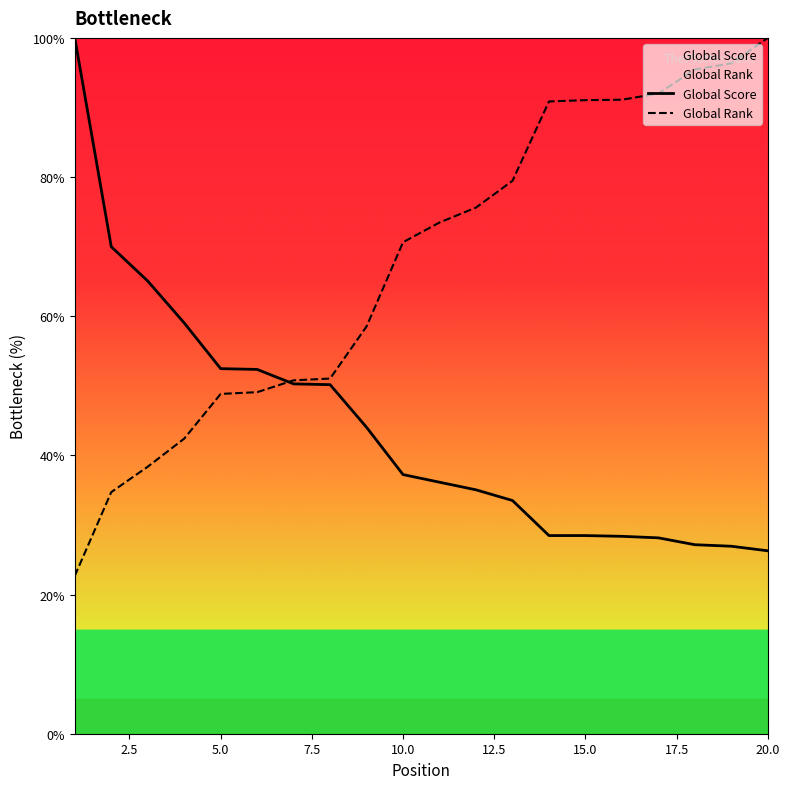

List the series in order of their overall mean, highest first.

Global Rank, Global Score